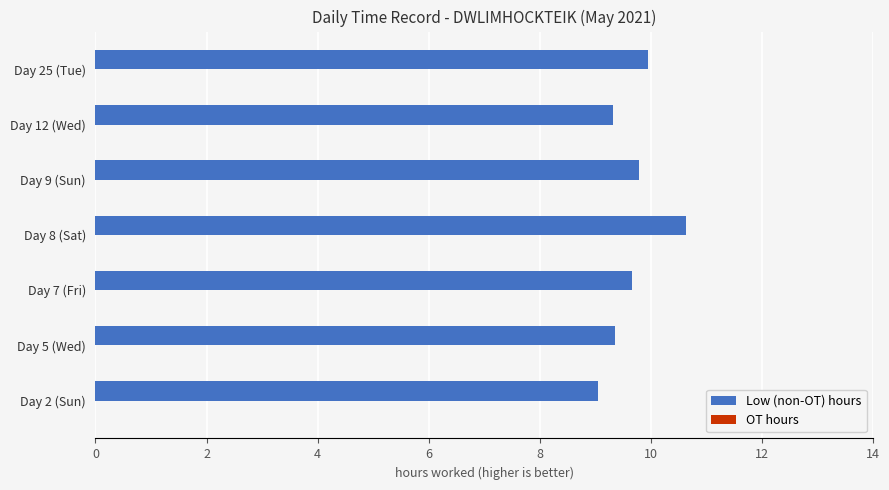

What is the ratio of the value at Day 7 (Fri) to the value at Day 8 (Sat)?

0.9